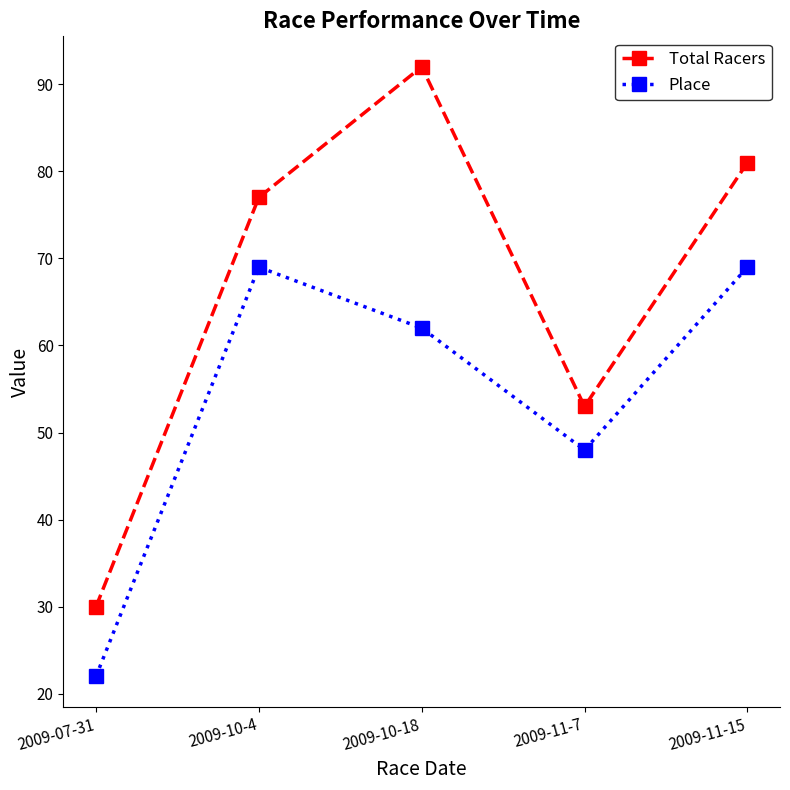

What is the highest value of the Place series?

69